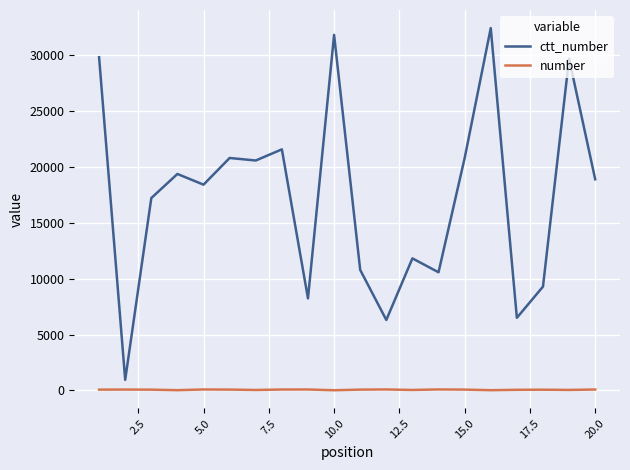

What is the difference between the maximum and minimum values in the ctt_number series?

31484